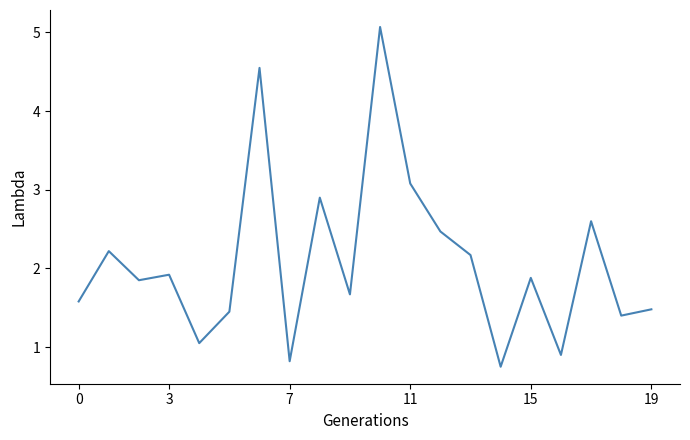

What is the difference between the maximum and minimum values?

4.3